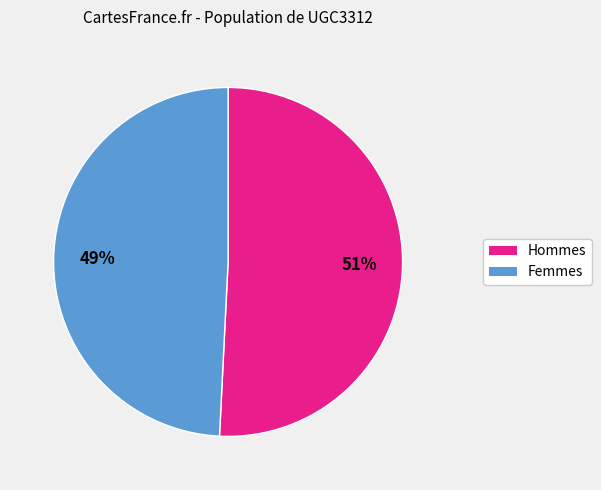

What is the largest slice in the pie chart?

Hommes